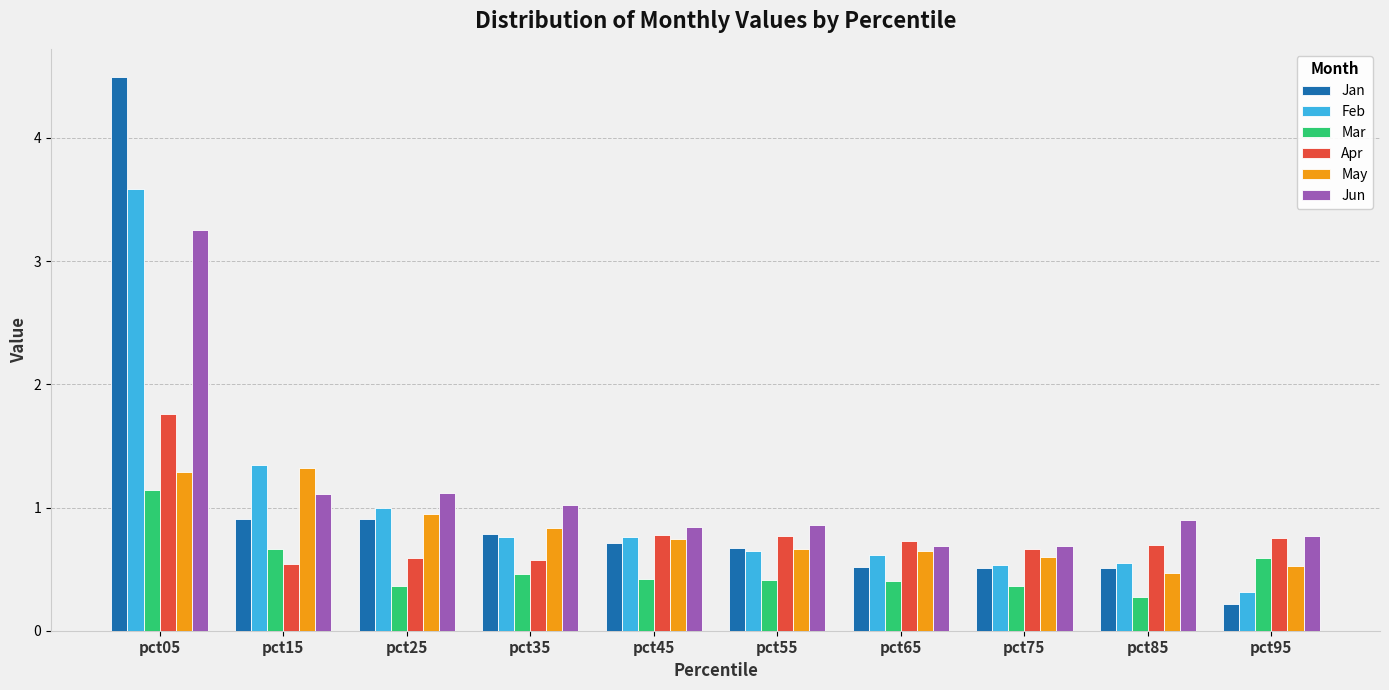

At which label does Feb reach its minimum?

pct95